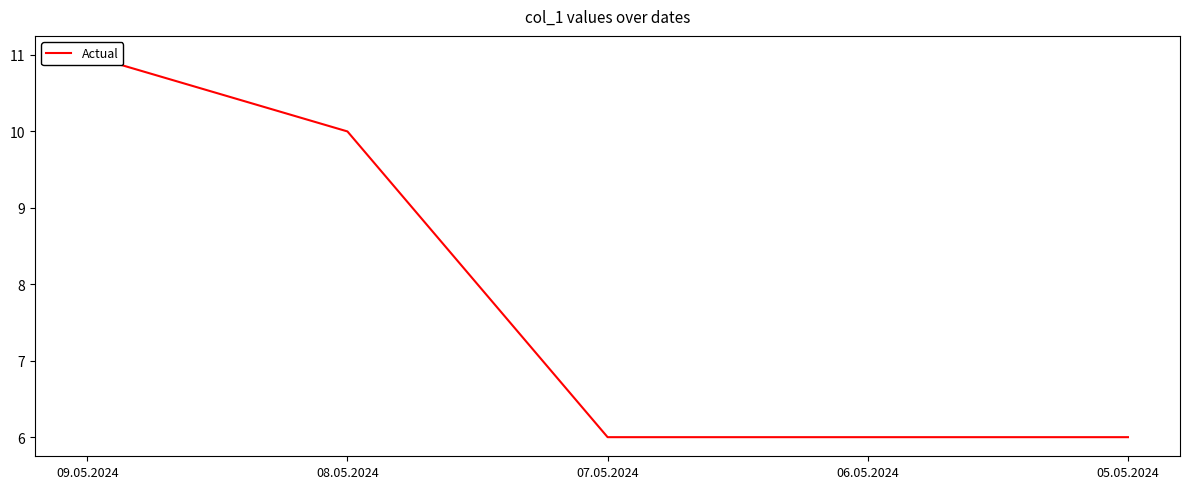

List the labels in order of value, smallest first.

07.05.2024, 06.05.2024, 05.05.2024, 08.05.2024, 09.05.2024